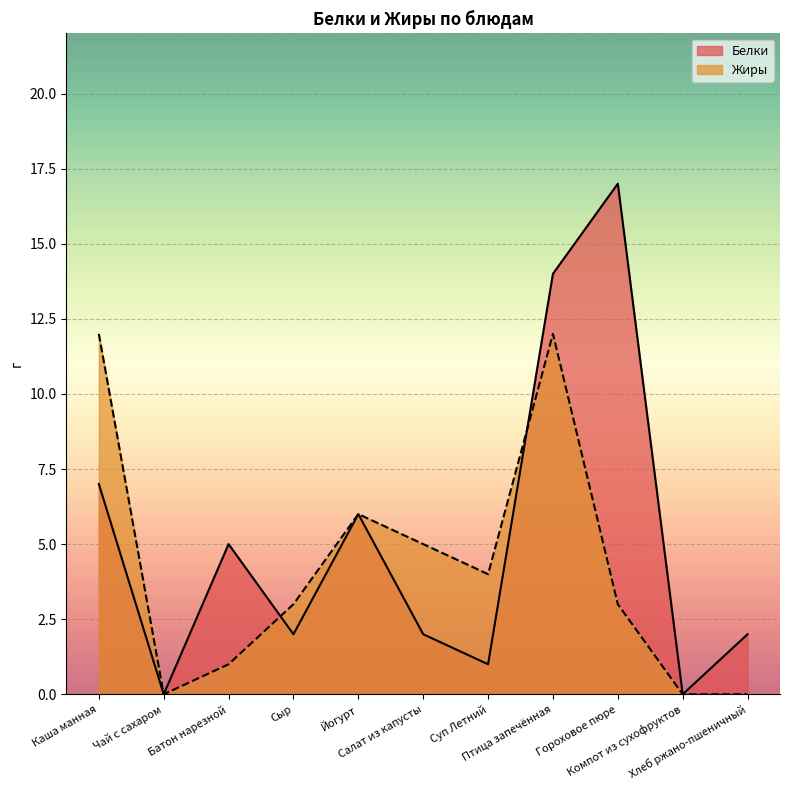

At which label does Жиры first exceed 3?

Каша манная